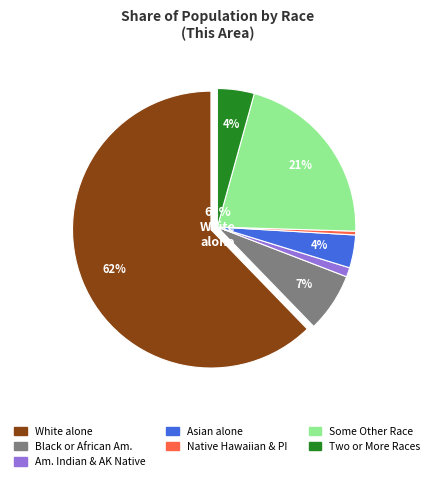

How many segments does this pie chart have?

7